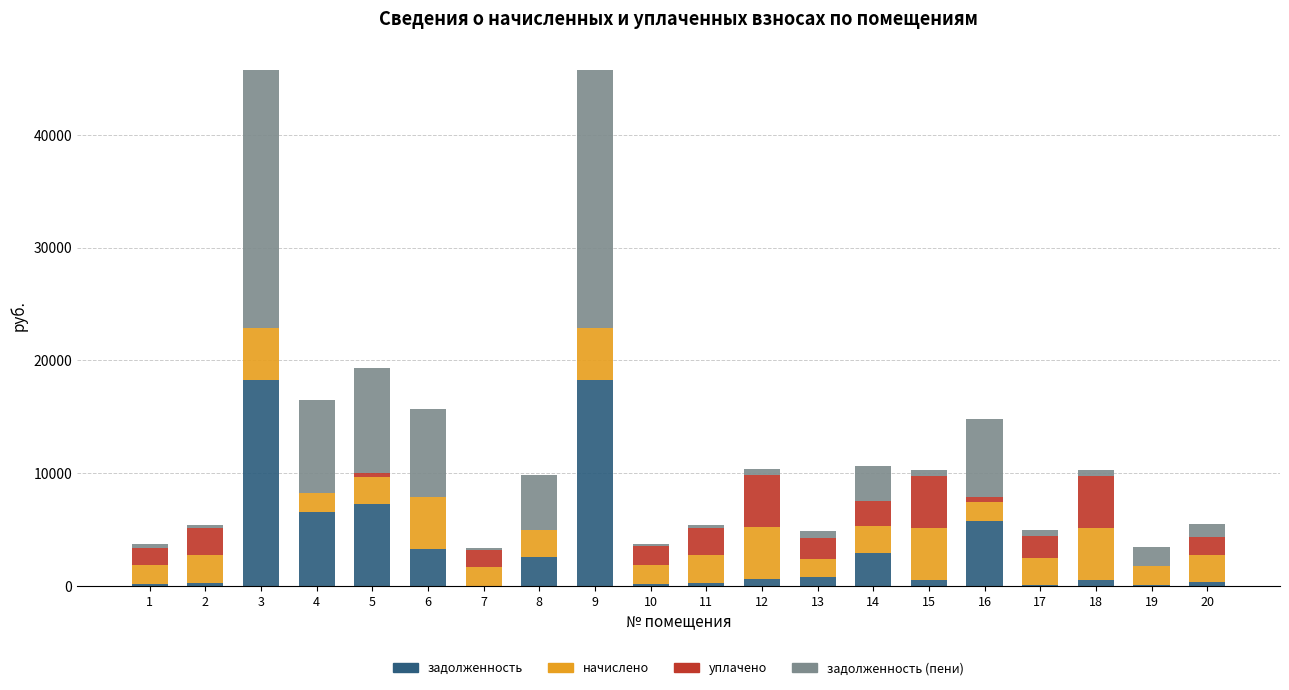

What is the maximum value for задолженность?

18259.2